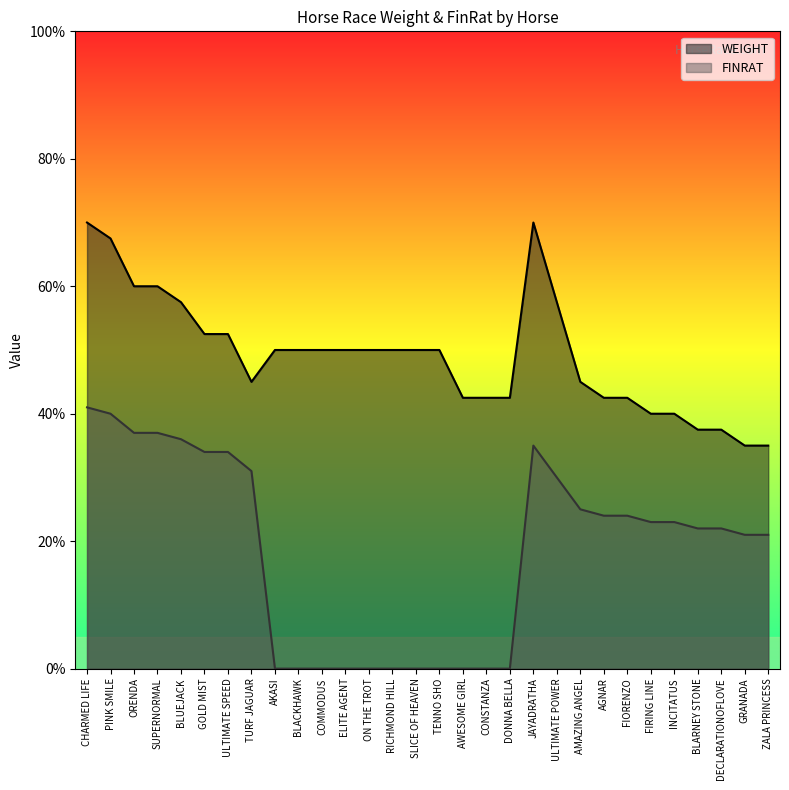

What is the label of the 9th point from the left?

AKASI